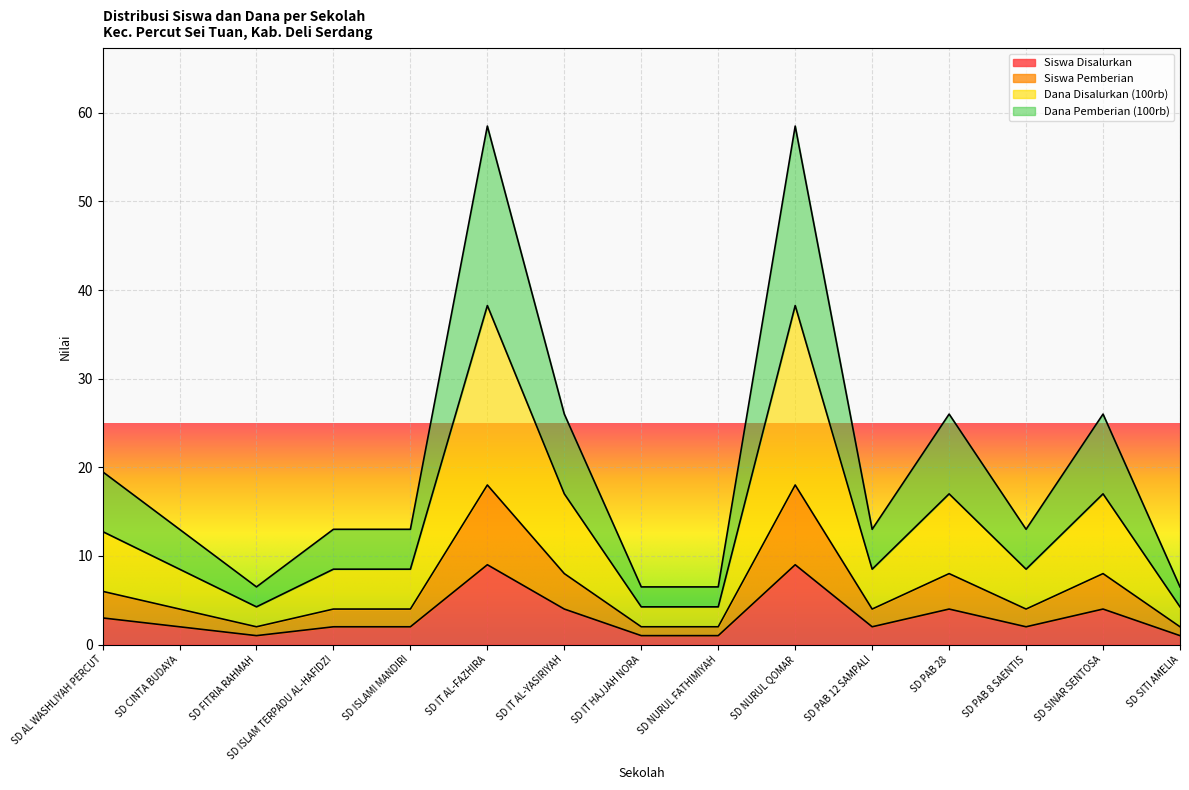

Reading left to right, list all the values displayed in this chart.

Siswa Disalurkan: 3.0	2.0	1.0	2.0	2.0	9.0	4.0	1.0	1.0	9.0	2.0	4.0	2.0	4.0	1.0
Siswa Pemberian: 6.0	4.0	2.0	4.0	4.0	18.0	8.0	2.0	2.0	18.0	4.0	8.0	4.0	8.0	2.0
Dana Disalurkan (100rb): 12.8	8.5	4.2	8.5	8.5	38.2	17.0	4.2	4.2	38.2	8.5	17.0	8.5	17.0	4.2
Dana Pemberian (100rb): 19.5	13.0	6.5	13.0	13.0	58.5	26.0	6.5	6.5	58.5	13.0	26.0	13.0	26.0	6.5